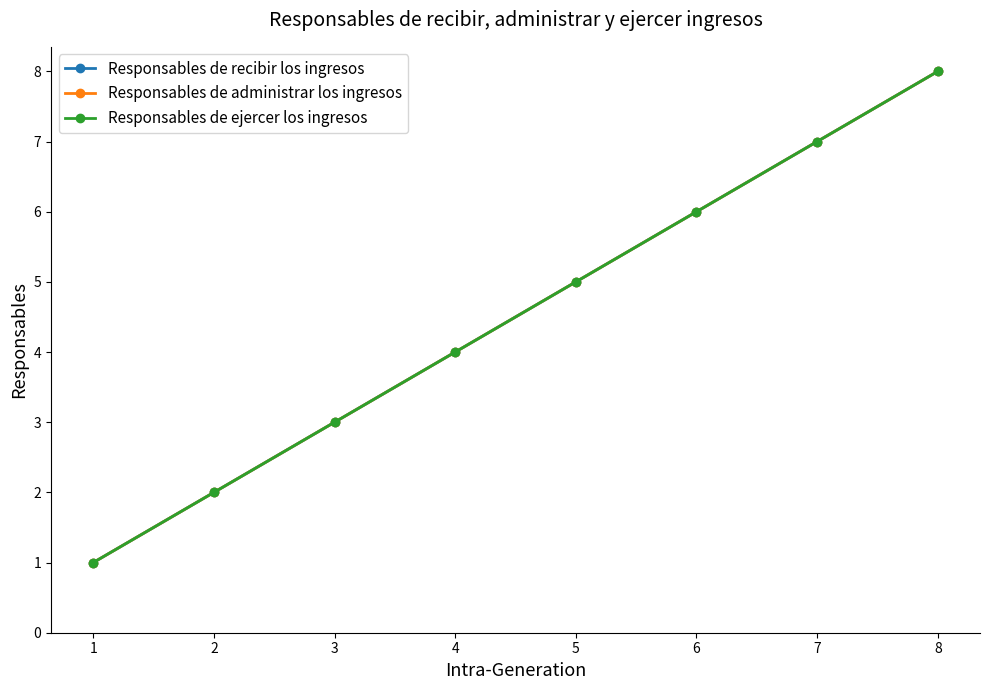

Where is Responsables de ejercer los ingresos nearest to the value 4?

4